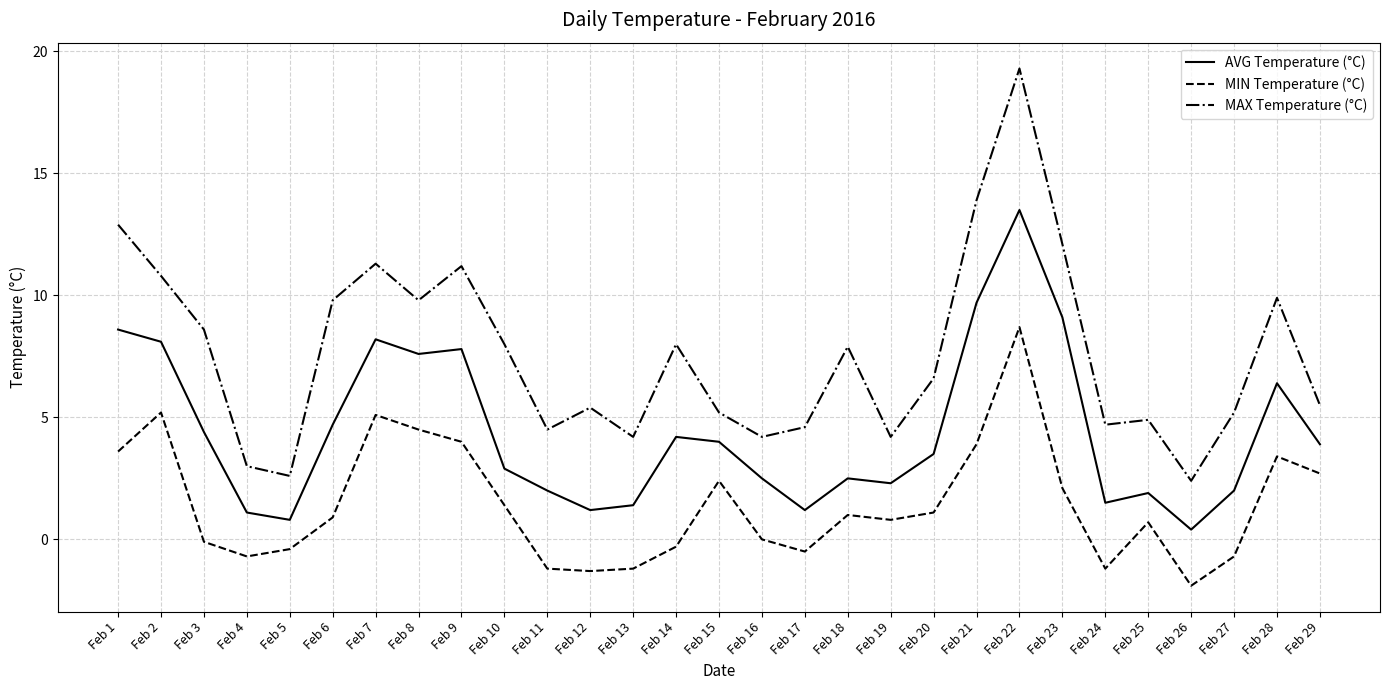

Where is the first local maximum for MIN Temperature (°C)?

Feb 2